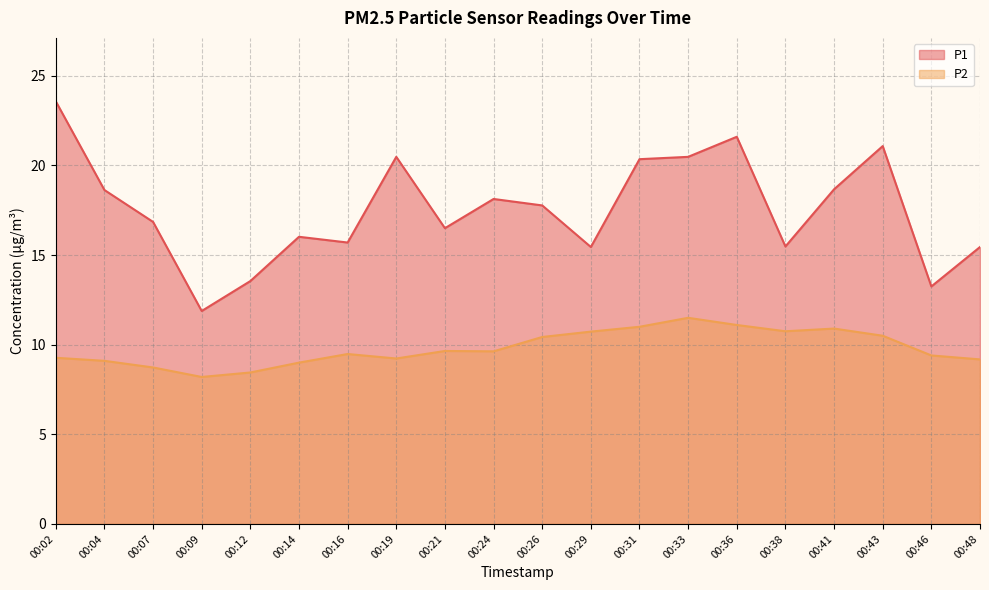

Reading left to right, transcribe all the data shown in this chart.

P1: 00:02=23.6	00:04=18.6	00:07=16.9	00:09=11.9	00:12=13.6	00:14=16.0	00:16=15.7	00:19=20.5	00:21=16.5	00:24=18.1	00:26=17.8	00:29=15.4	00:31=20.4	00:33=20.5	00:36=21.6	00:38=15.5	00:41=18.7	00:43=21.1	00:46=13.2	00:48=15.4
P2: 00:02=9.3	00:04=9.1	00:07=8.7	00:09=8.2	00:12=8.4	00:14=9.0	00:16=9.5	00:19=9.2	00:21=9.7	00:24=9.6	00:26=10.4	00:29=10.7	00:31=11.0	00:33=11.5	00:36=11.1	00:38=10.8	00:41=10.9	00:43=10.5	00:46=9.4	00:48=9.2